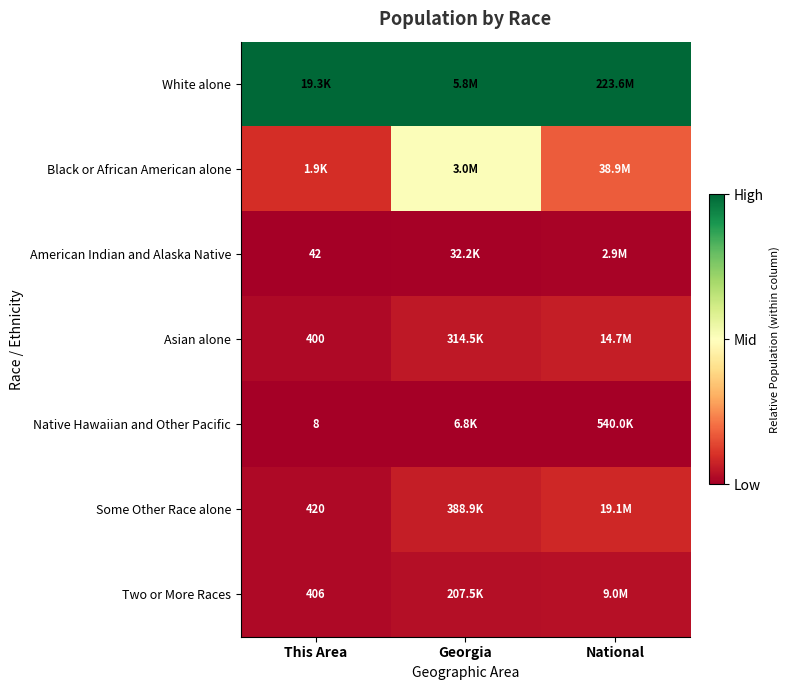

Which label corresponds to the smallest value in the chart?

This Area